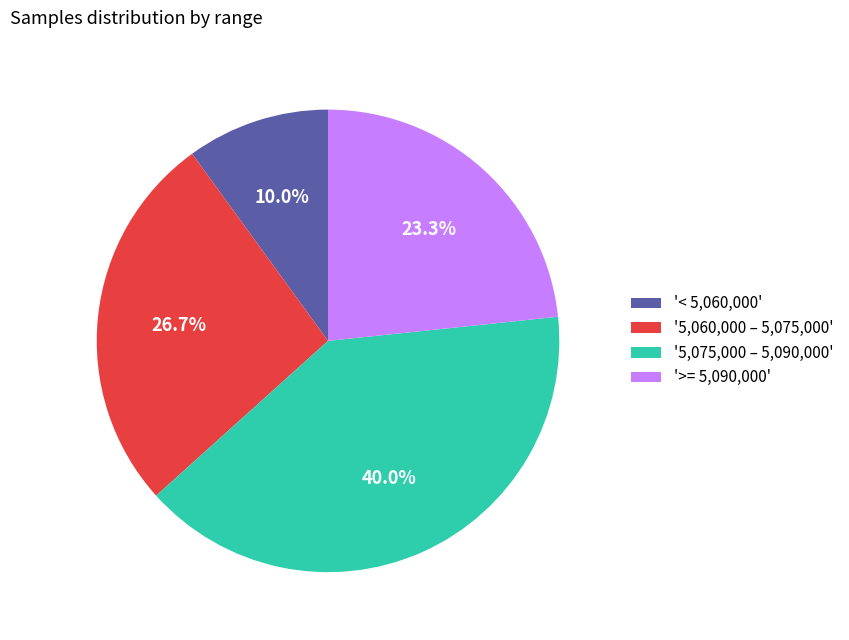

Which has a higher value, '< 5,060,000' or '5,060,000 – 5,075,000'?

'5,060,000 – 5,075,000'